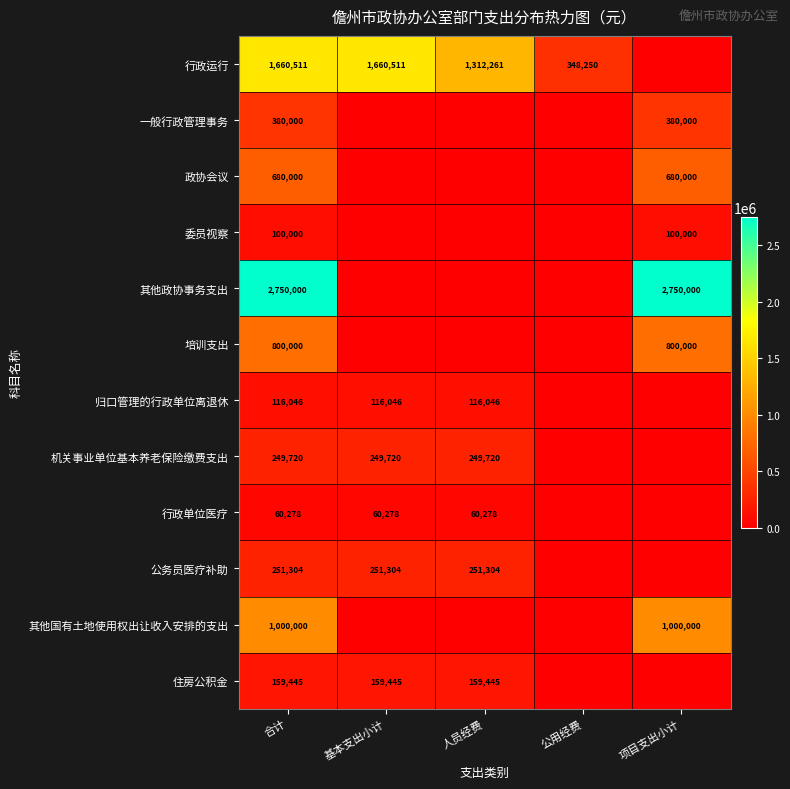

What is the sum of the 行政运行 values at 人员经费 and 公用经费?

1660511